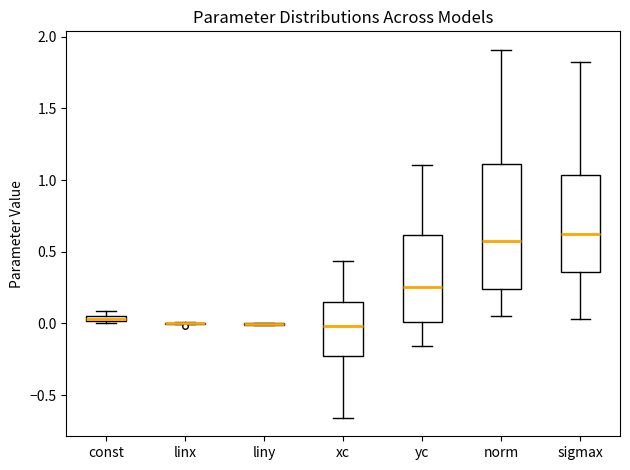

Where is the lower edge of the box for const on the y-axis? The values are not printed on the chart, so give them approximately, as read against the axis.

0.00